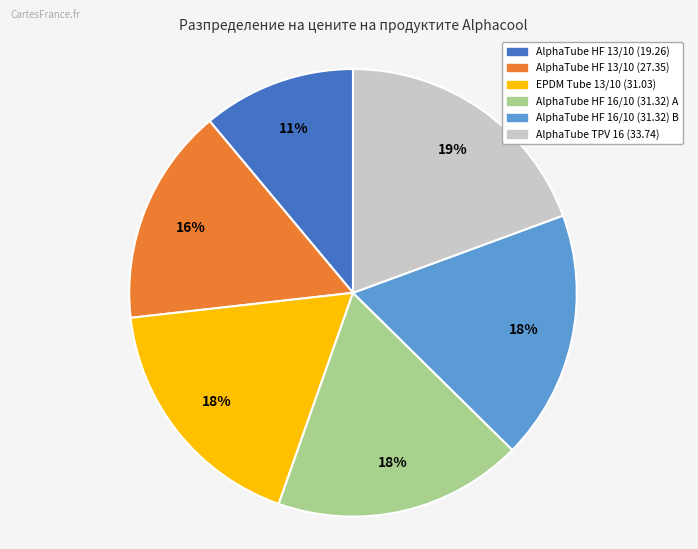

How many slices are in this pie chart?

6